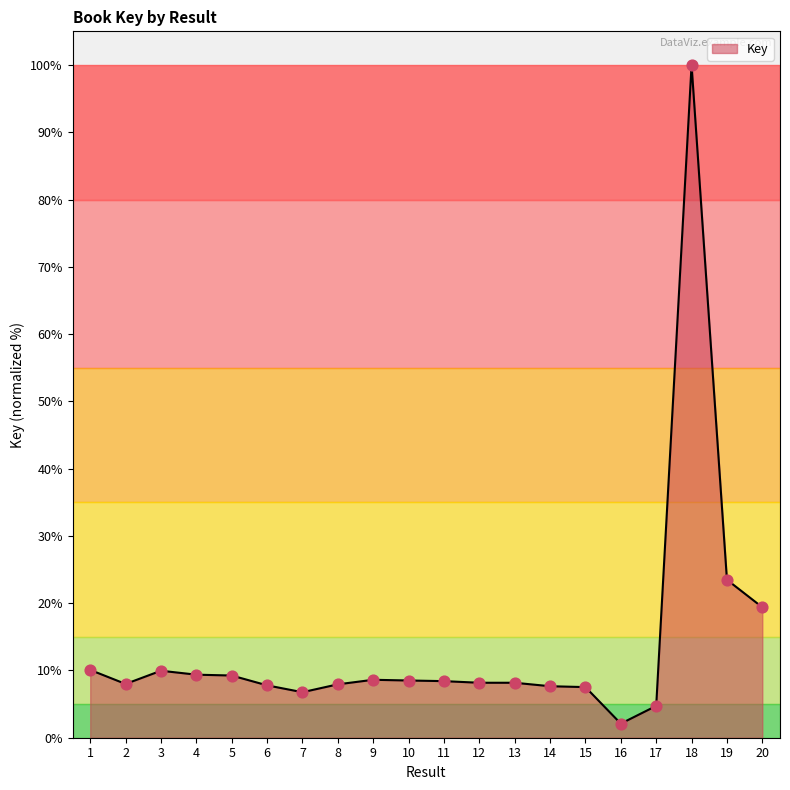

Between 12 and 7, which is larger?

12